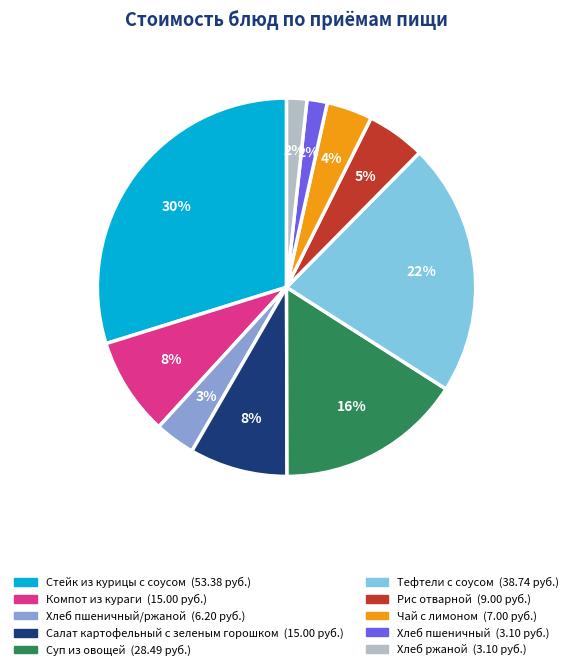

To the nearest percent, what is the average slice percentage?

10%